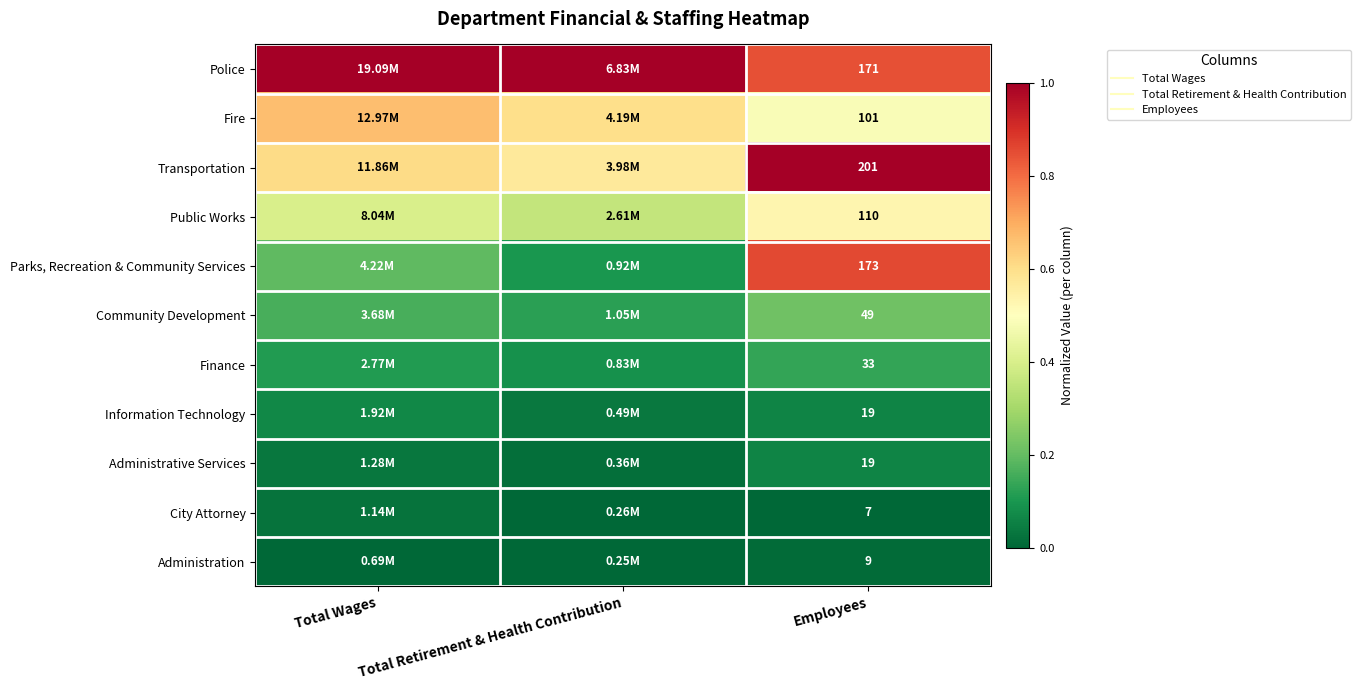

Is it true that Administration equals -0.0 at Total Wages?

False